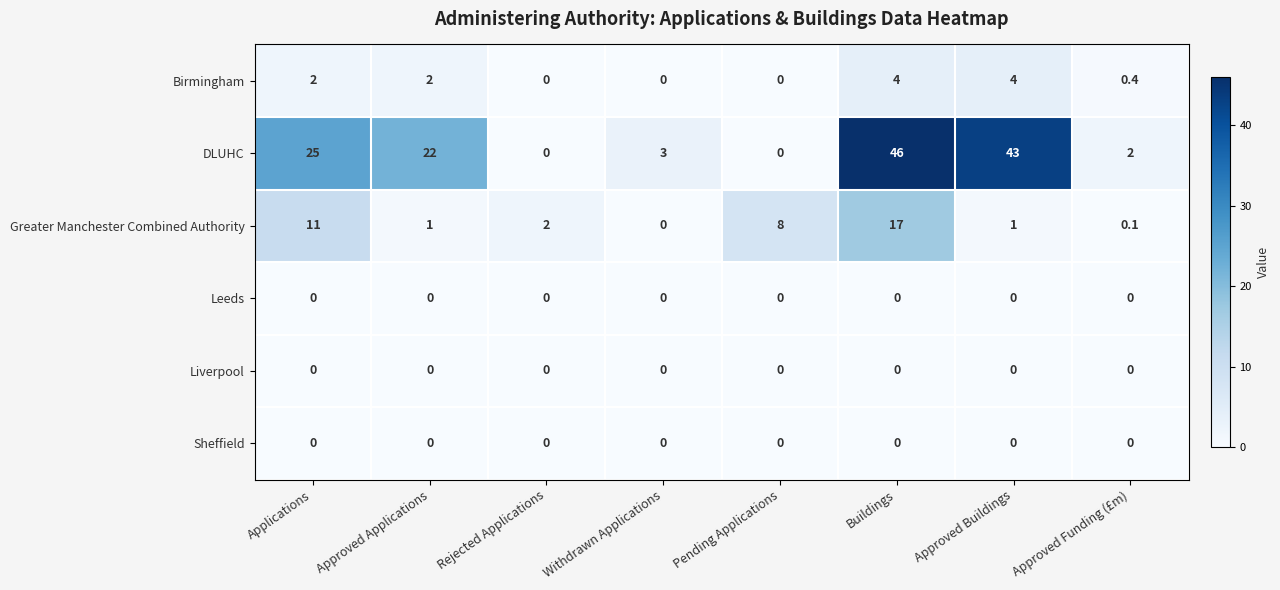

Which has a higher value, Approved Buildings or Pending Applications?

Approved Buildings